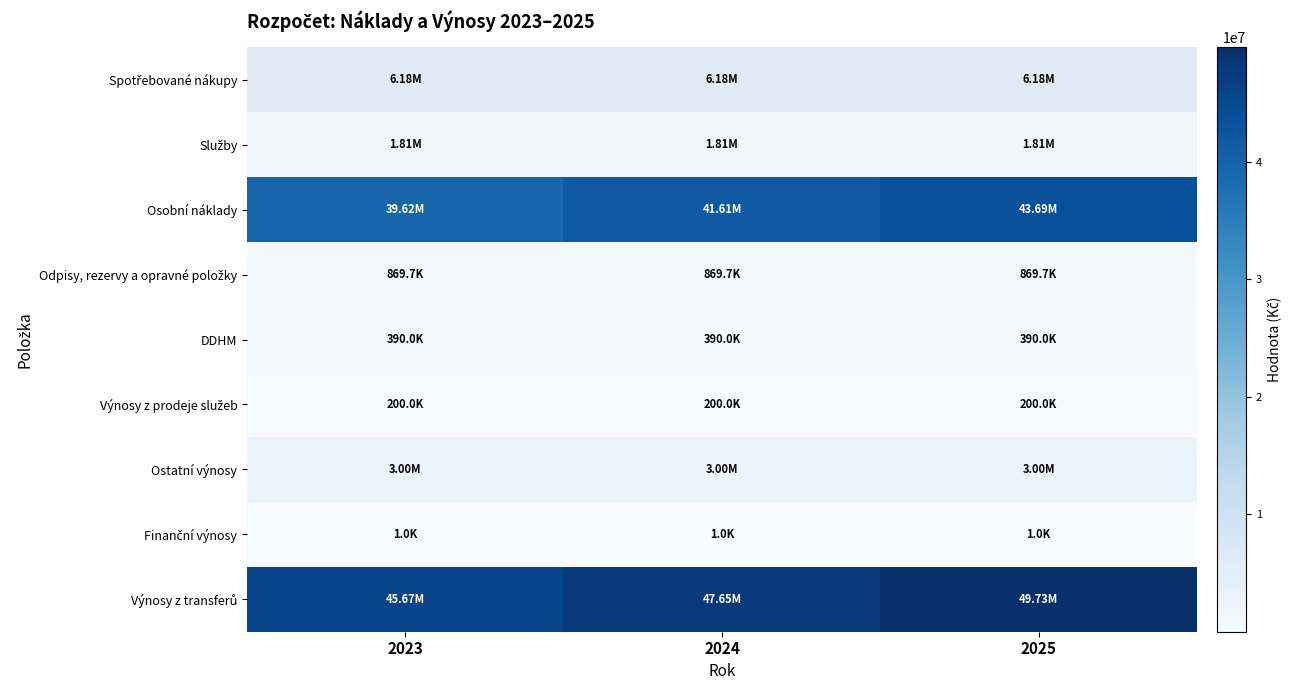

Which series has the largest range (max minus min)?

Osobní náklady